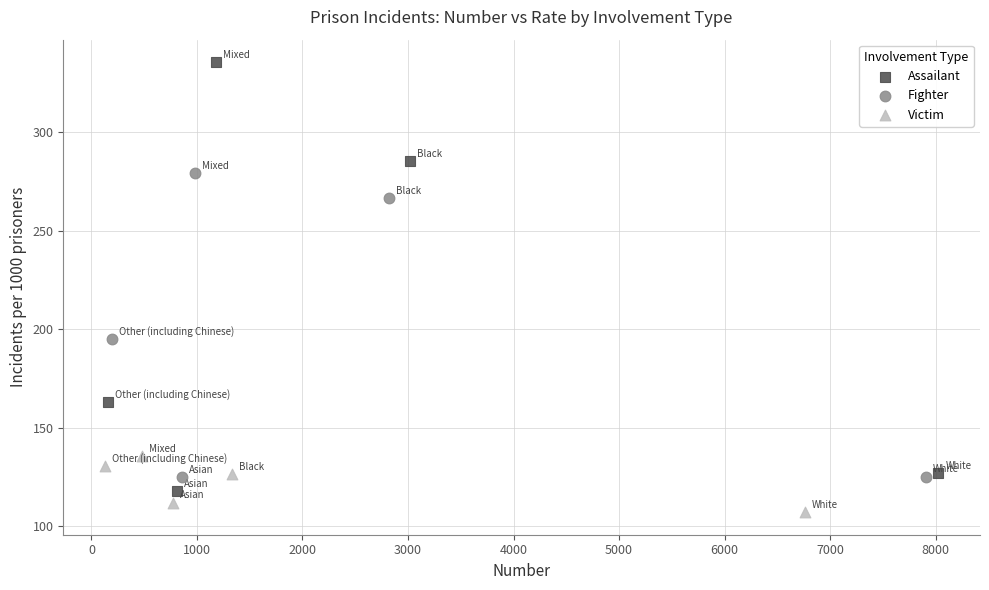

What are all the series names shown in the legend?

Assailant, Fighter, Victim